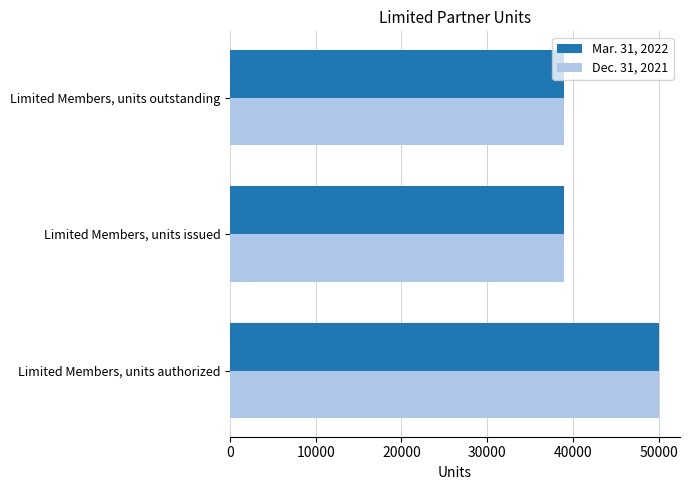

What is the difference between the Mar. 31, 2022 values at Limited Members, units authorized and Limited Members, units outstanding?

11038.3